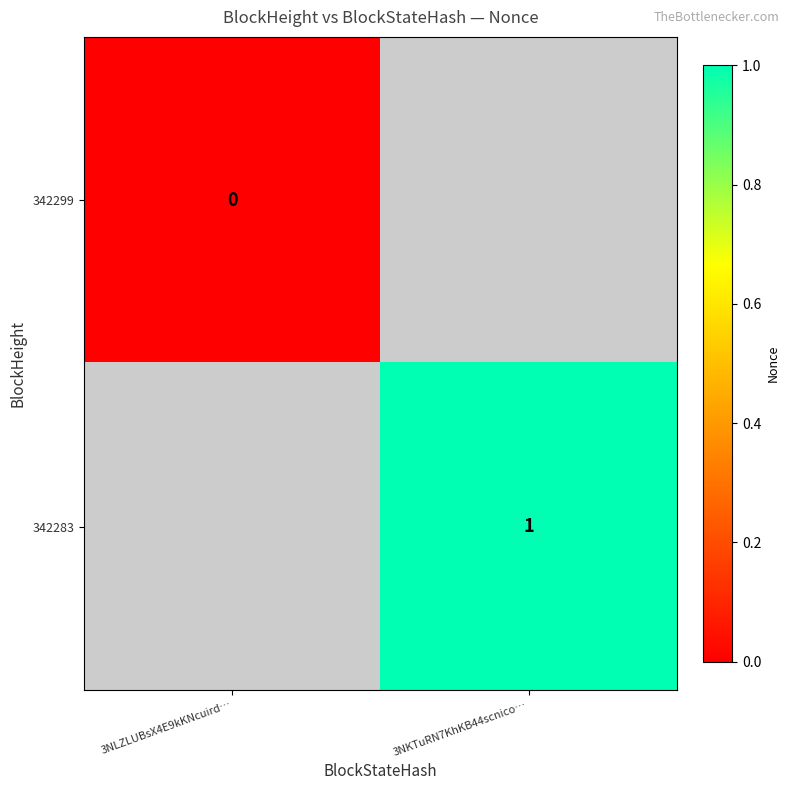

At how many categories does at least one series exceed 0?

1